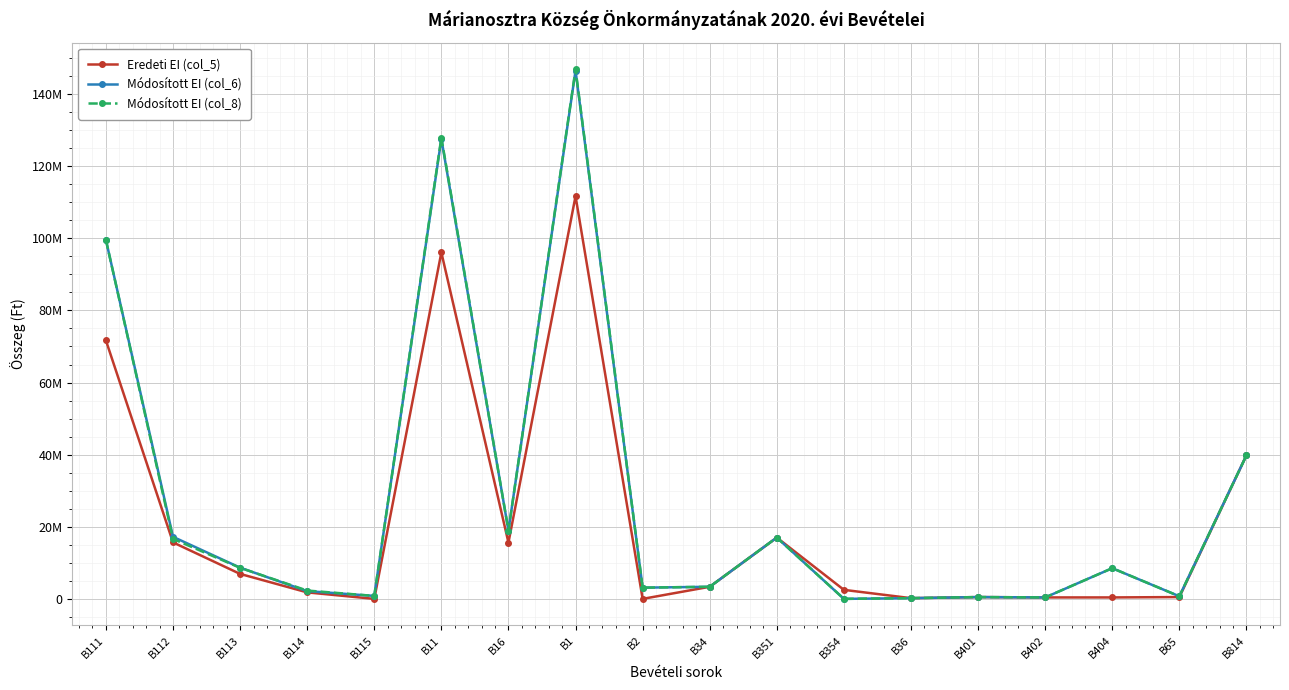

Is it true that Módosított EI (col_6) equals 17000000 at B351?

True